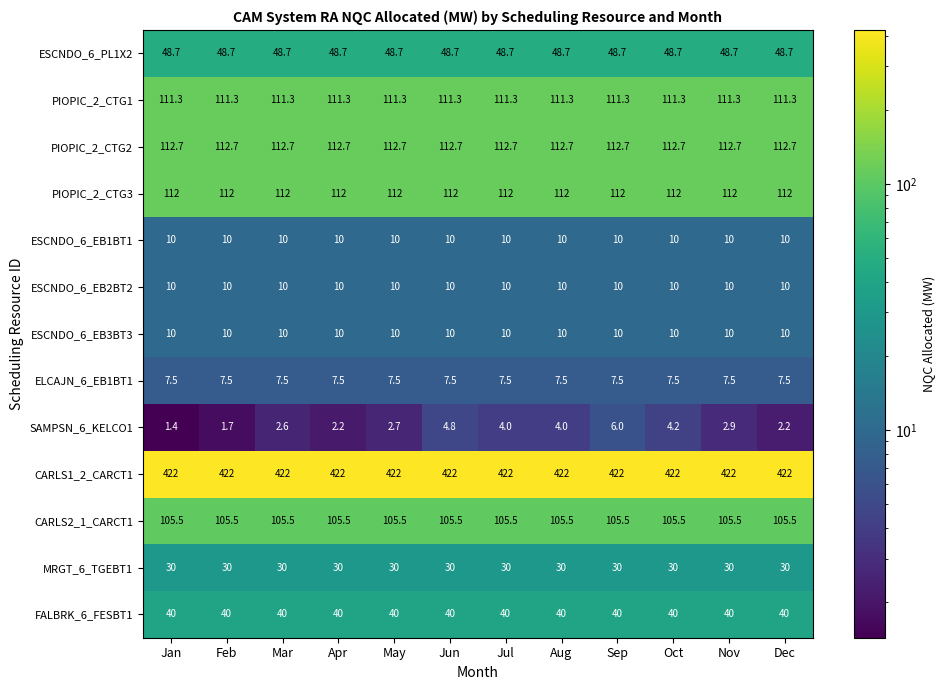

True or false: SAMPSN_6_KELCO1 has a value of 4.8 at Jun.

True